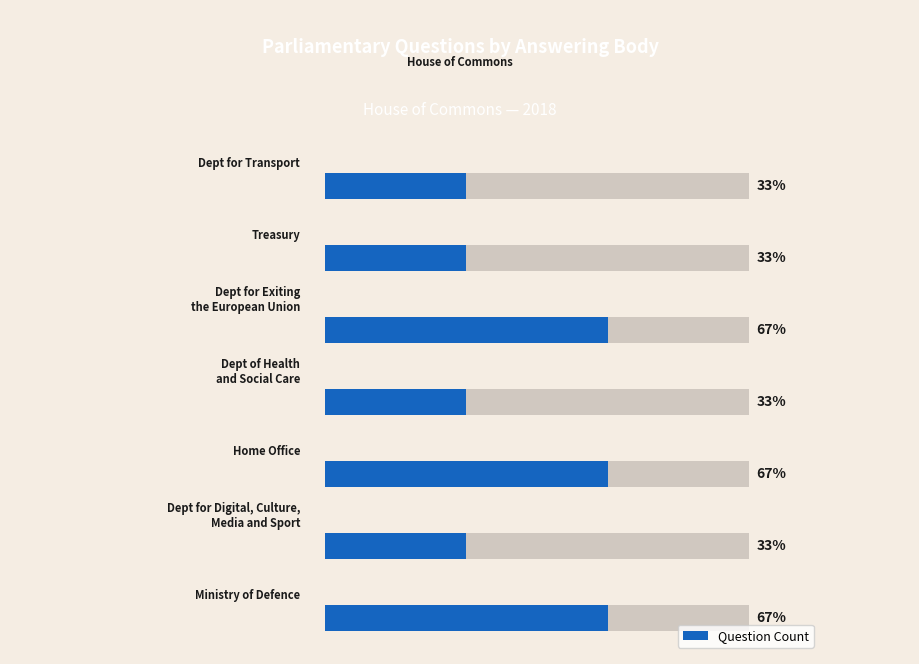

What is the smallest value displayed?

1